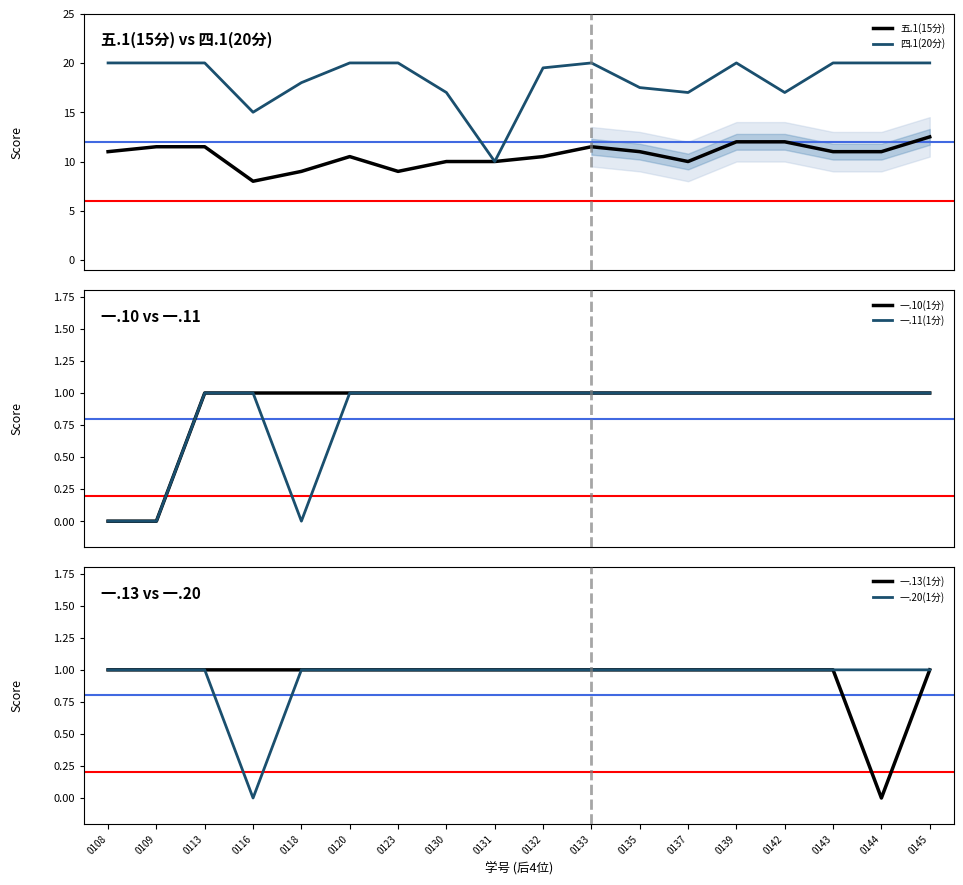

True or false: 四.1(20分) and 一.10(1分) intersect in this chart.

False